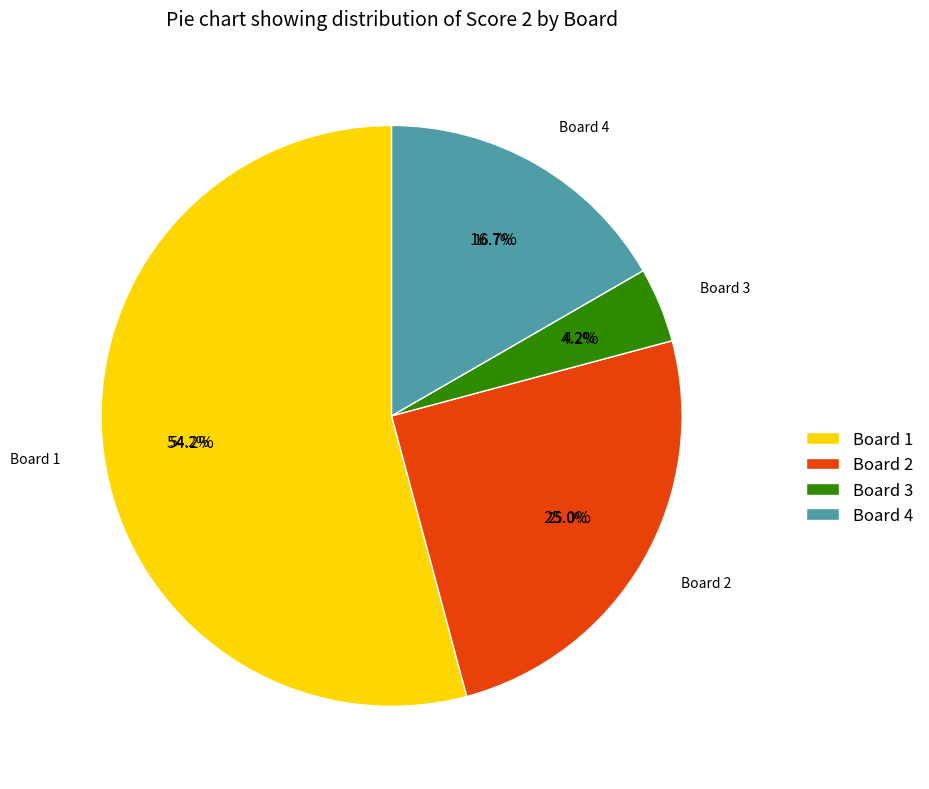

Does Board 2 represent more than half of the total?

No